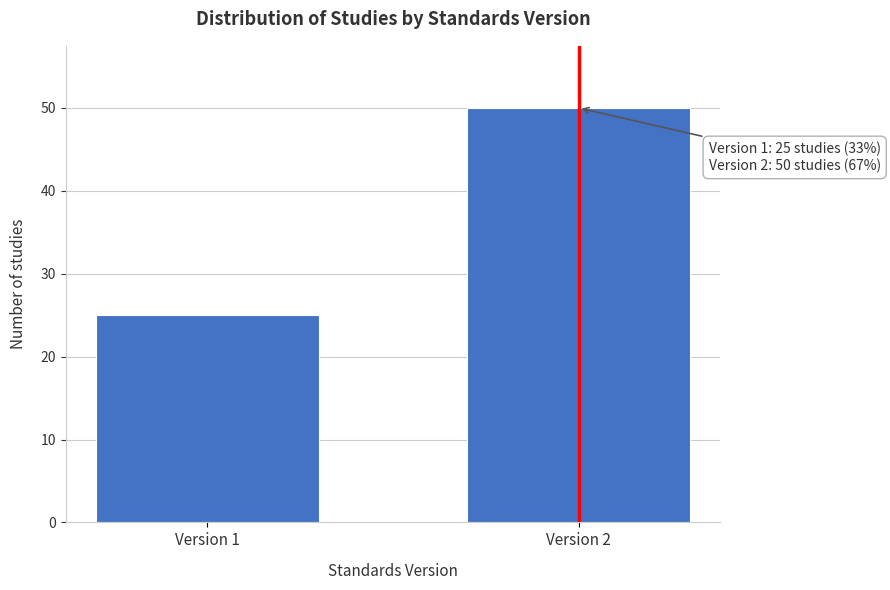

Reading left to right, what are all the values shown in this chart?

25	50